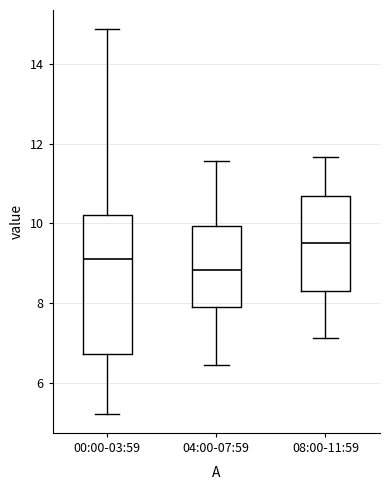

Reading left to right, transcribe this box plot: for each box, give where its median line is, the range the box spans, and where its two whiskers end, as read against the y-axis. The values are not printed on the chart, so give them approximately, as read against the axis.

00:00-03:59: median 9.2, box 6.8 to 10.2, whiskers 5.2 to 14.8
04:00-07:59: median 8.8, box 7.8 to 10.0, whiskers 6.4 to 11.6
08:00-11:59: median 9.6, box 8.4 to 10.6, whiskers 7.2 to 11.6